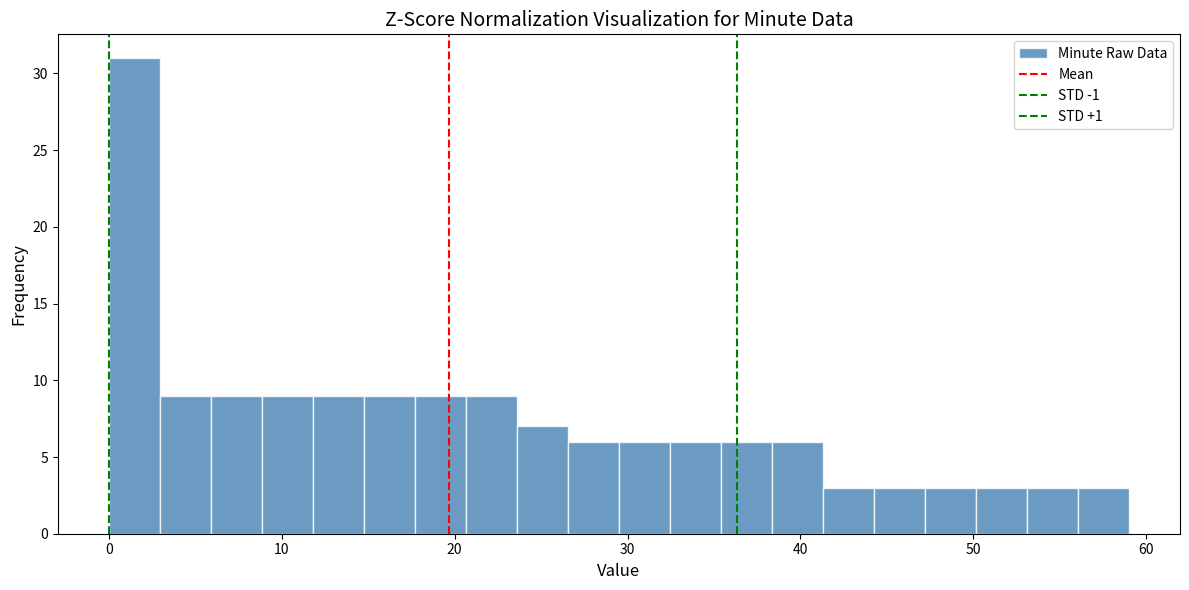

Around what value on the x-axis is the tallest bar? Give the approximate position of its centre, as read against the axis.

1